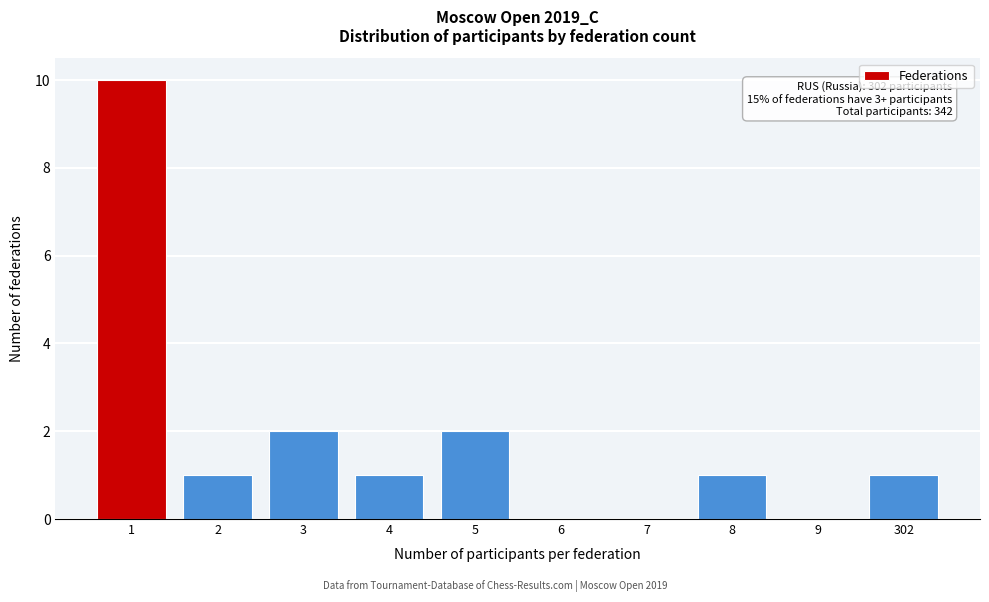

Reading right to left, transcribe all the data shown in this chart.

302=1	9=0	8=1	7=0	6=0	5=2	4=1	3=2	2=1	1=10